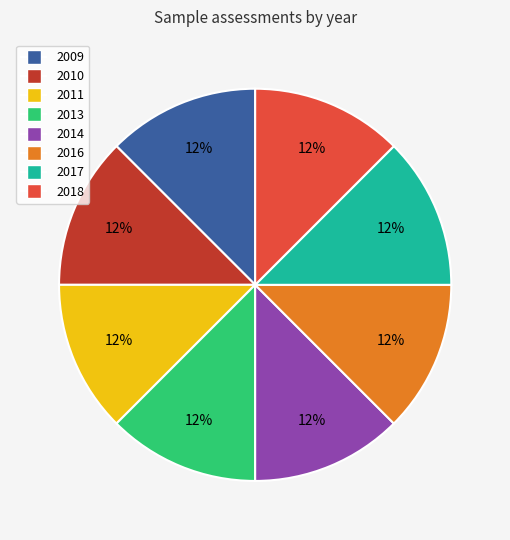

Is it true that 2016 is 6% of the pie?

False